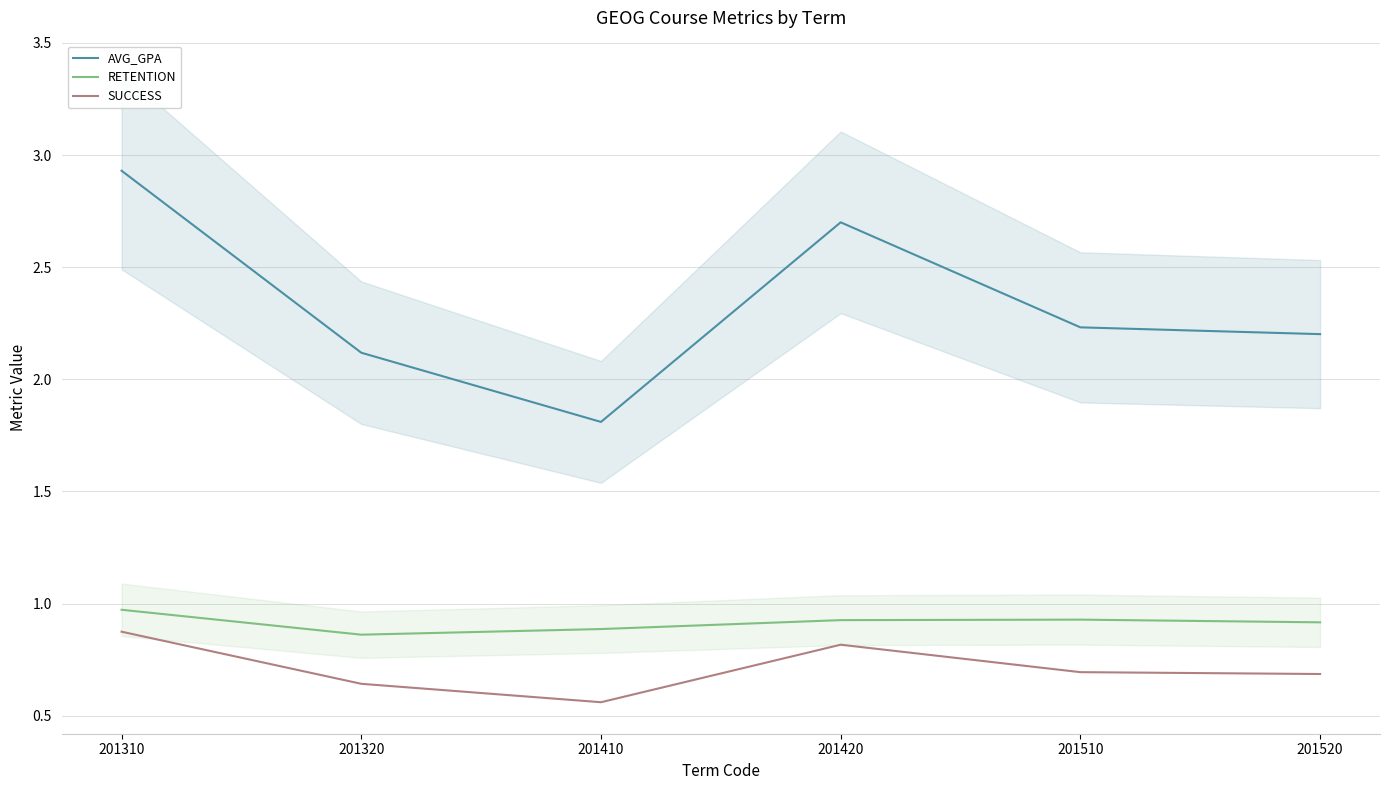

At which category does SUCCESS reach its first local peak?

201420